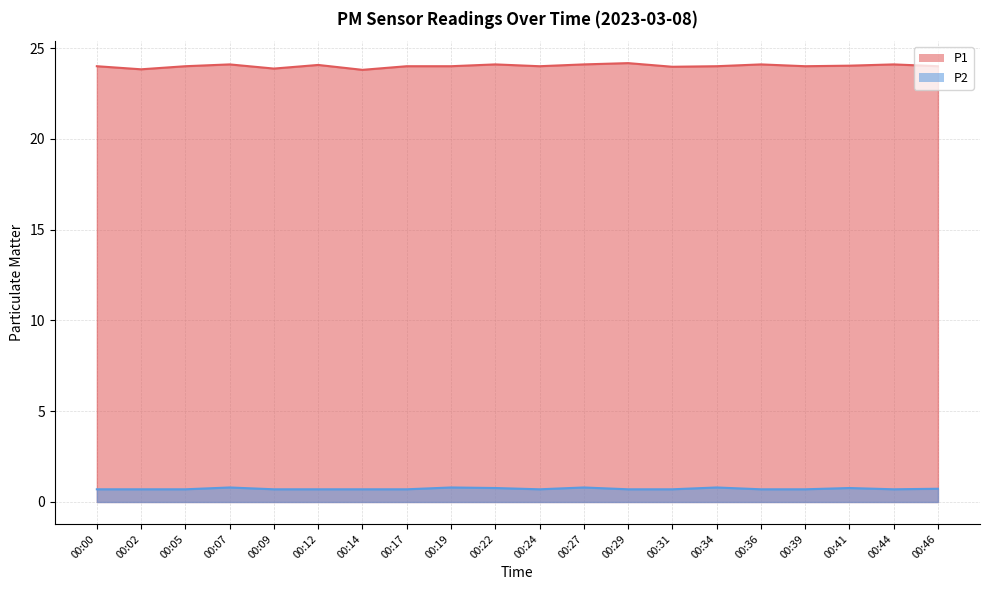

What is the sum of the P1 values at 00:12 and 00:05?

48.1